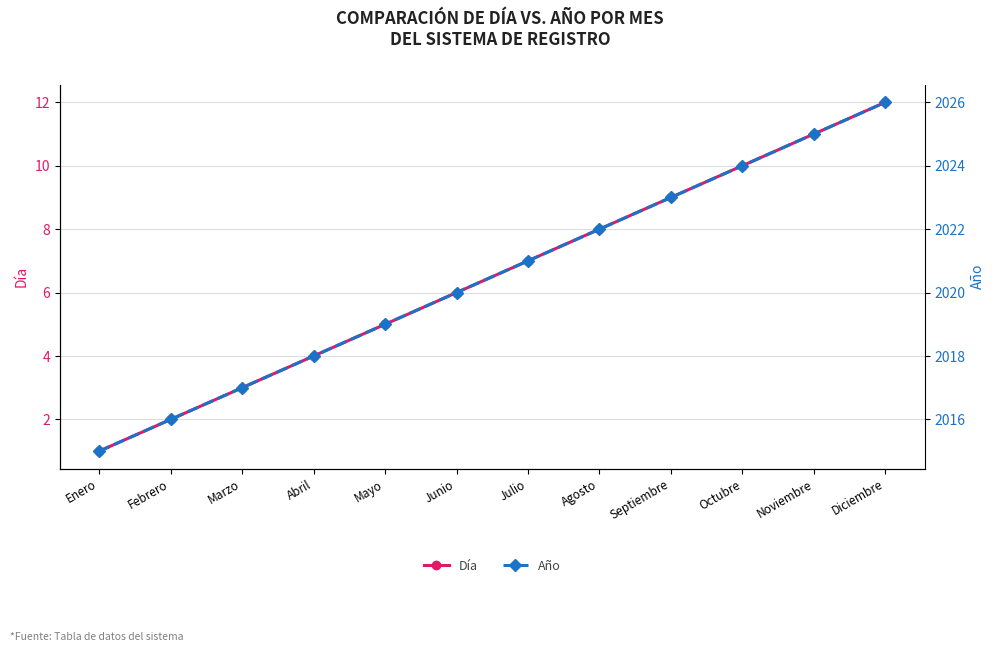

True or false: Año has more than 0 points higher than both neighbors.

False